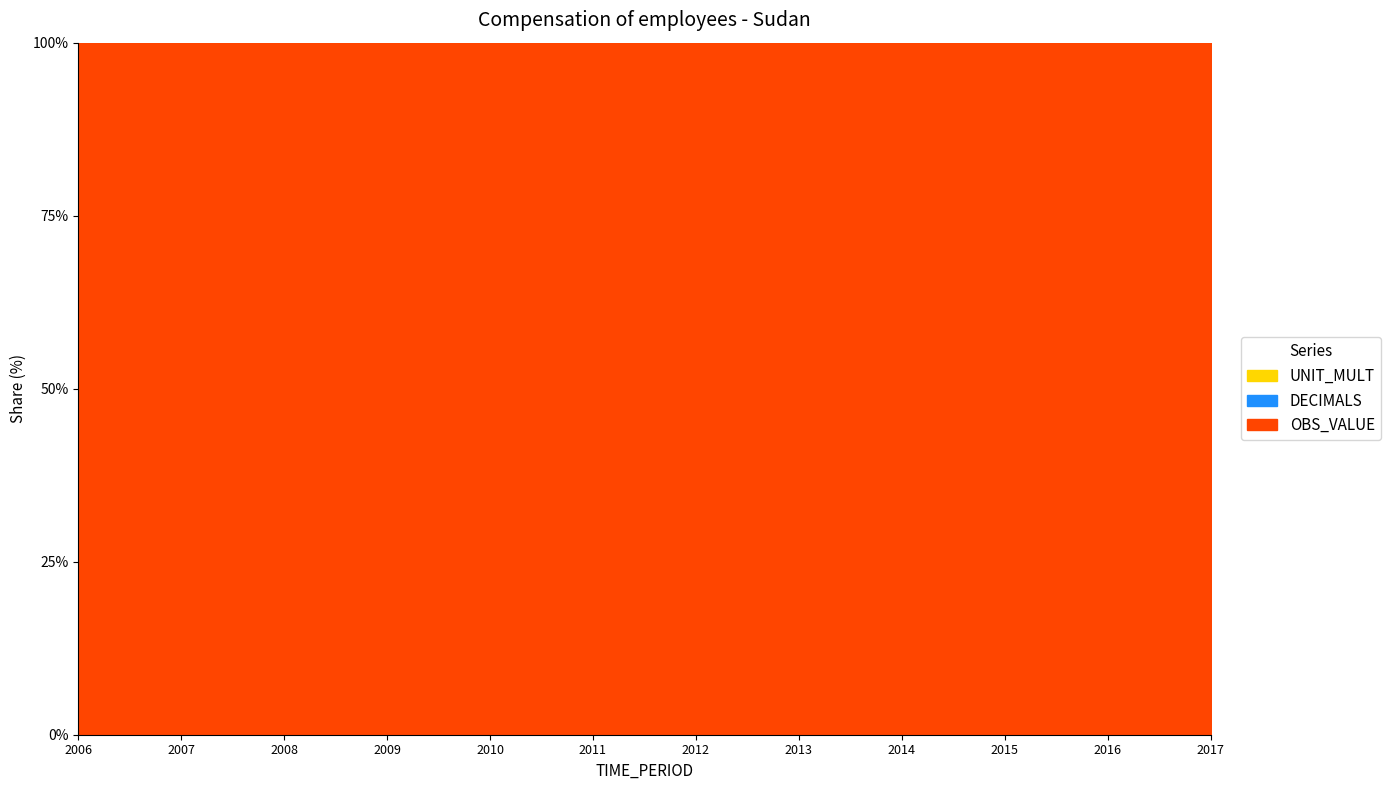

What are all the series names shown in the legend?

OBS_VALUE, DECIMALS, UNIT_MULT